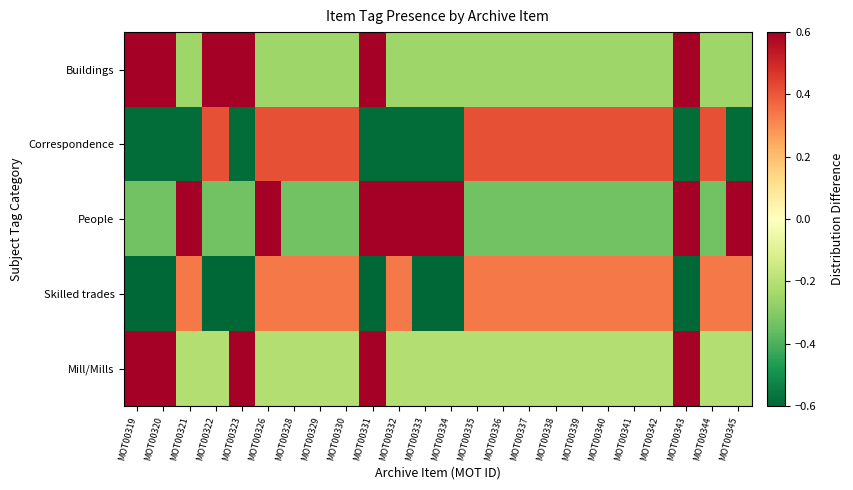

Which series has the largest total across all categories?

People